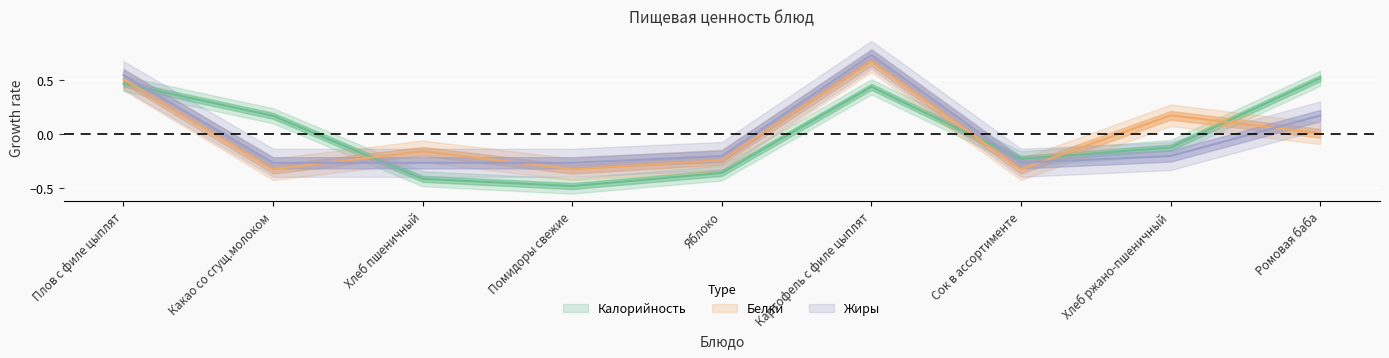

The Белки series shows 0.0 at Ромовая баба. True or false?

True